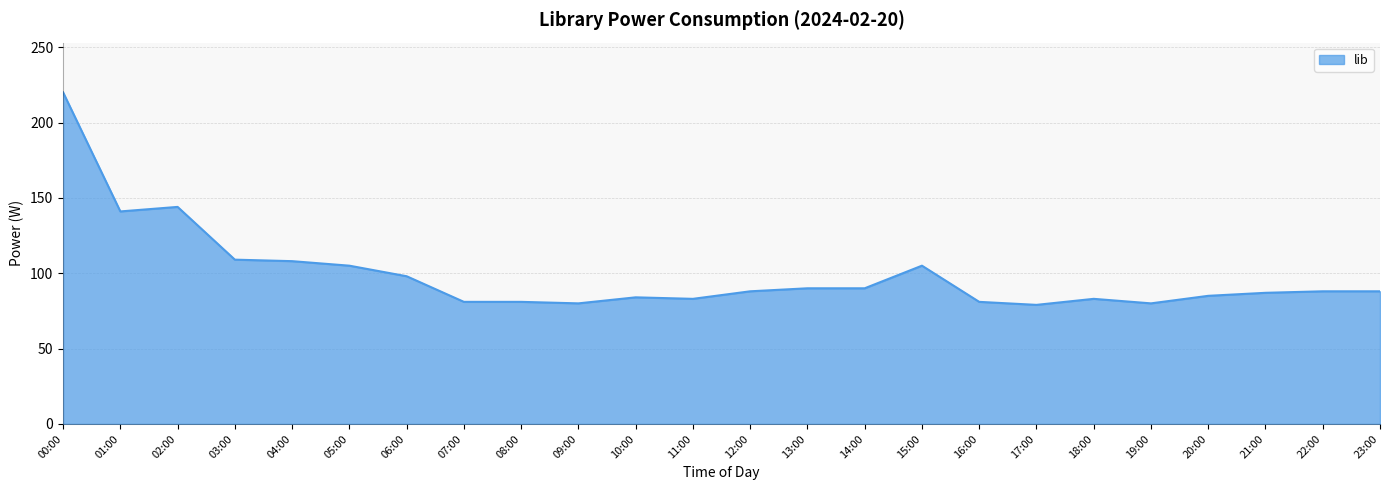

What is the difference between the maximum and minimum values?

141